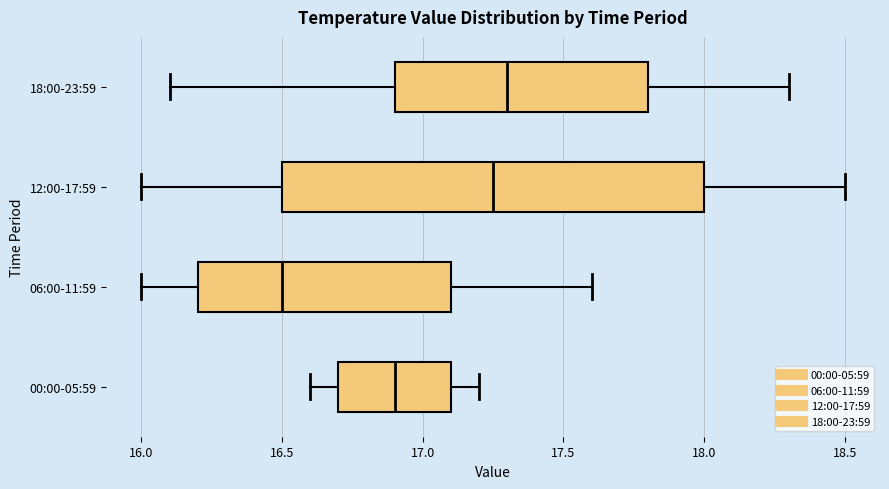

Reading bottom to top, transcribe this box plot: for each box, give where its median line is, the range the box spans, and where its two whiskers end, as read against the x-axis. The values are not printed on the chart, so give them approximately, as read against the axis.

00:00-05:59: median 16.90, box 16.70 to 17.10, whiskers 16.60 to 17.20
06:00-11:59: median 16.50, box 16.20 to 17.10, whiskers 16.00 to 17.60
12:00-17:59: median 17.25, box 16.50 to 18.00, whiskers 16.00 to 18.50
18:00-23:59: median 17.30, box 16.90 to 17.80, whiskers 16.10 to 18.30